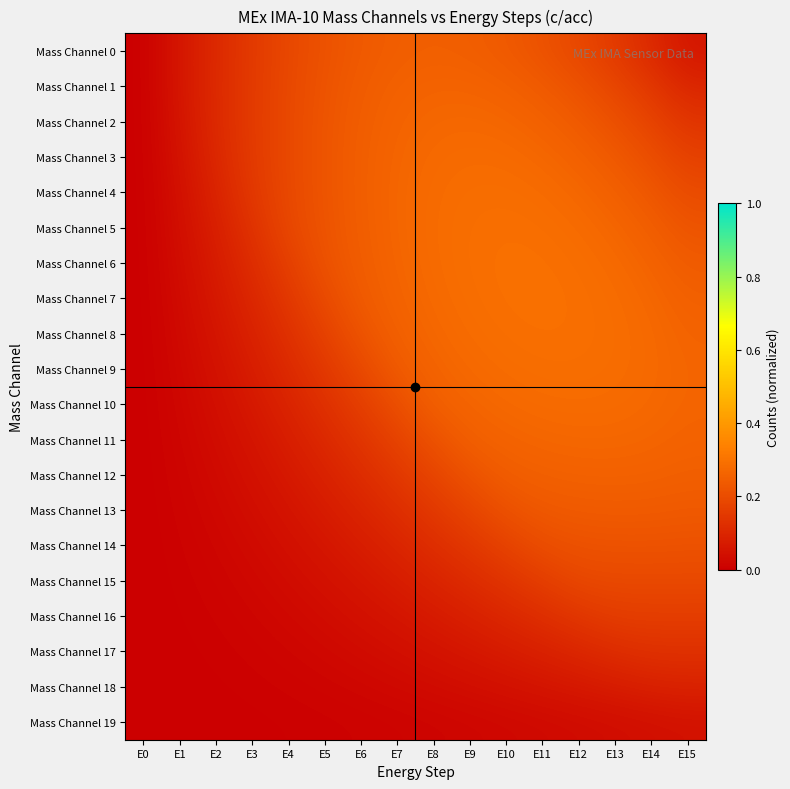

Reading right to left, what are all the values shown in this chart?

Mass Channel 0: E15=0.1	E14=0.1	E13=0.2	E12=0.2	E11=0.2	E10=0.2	E9=0.2	E8=0.2	E7=0.2	E6=0.2	E5=0.2	E4=0.2	E3=0.2	E2=0.1	E1=0.1	E0=0.0
Mass Channel 1: E15=0.1	E14=0.1	E13=0.2	E12=0.2	E11=0.2	E10=0.3	E9=0.3	E8=0.3	E7=0.3	E6=0.2	E5=0.2	E4=0.2	E3=0.2	E2=0.1	E1=0.1	E0=0.0
Mass Channel 2: E15=0.1	E14=0.2	E13=0.2	E12=0.2	E11=0.3	E10=0.3	E9=0.3	E8=0.3	E7=0.3	E6=0.2	E5=0.2	E4=0.2	E3=0.2	E2=0.1	E1=0.1	E0=0.0
Mass Channel 3: E15=0.2	E14=0.2	E13=0.2	E12=0.3	E11=0.3	E10=0.3	E9=0.3	E8=0.3	E7=0.3	E6=0.2	E5=0.2	E4=0.2	E3=0.2	E2=0.1	E1=0.0	E0=0.0
Mass Channel 4: E15=0.2	E14=0.2	E13=0.3	E12=0.3	E11=0.3	E10=0.3	E9=0.3	E8=0.3	E7=0.3	E6=0.2	E5=0.2	E4=0.2	E3=0.1	E2=0.1	E1=0.0	E0=0.0
Mass Channel 5: E15=0.2	E14=0.2	E13=0.3	E12=0.3	E11=0.3	E10=0.3	E9=0.3	E8=0.3	E7=0.3	E6=0.2	E5=0.2	E4=0.2	E3=0.1	E2=0.1	E1=0.0	E0=0.0
Mass Channel 6: E15=0.2	E14=0.3	E13=0.3	E12=0.3	E11=0.3	E10=0.3	E9=0.3	E8=0.3	E7=0.3	E6=0.2	E5=0.2	E4=0.2	E3=0.1	E2=0.1	E1=0.0	E0=0.0
Mass Channel 7: E15=0.3	E14=0.3	E13=0.3	E12=0.3	E11=0.3	E10=0.3	E9=0.3	E8=0.3	E7=0.3	E6=0.2	E5=0.2	E4=0.1	E3=0.1	E2=0.1	E1=0.0	E0=0.0
Mass Channel 8: E15=0.3	E14=0.3	E13=0.3	E12=0.3	E11=0.3	E10=0.3	E9=0.3	E8=0.3	E7=0.3	E6=0.2	E5=0.2	E4=0.1	E3=0.1	E2=0.1	E1=0.0	E0=0.0
Mass Channel 9: E15=0.3	E14=0.3	E13=0.3	E12=0.3	E11=0.3	E10=0.3	E9=0.3	E8=0.3	E7=0.2	E6=0.2	E5=0.1	E4=0.1	E3=0.1	E2=0.0	E1=0.0	E0=0.0
Mass Channel 10: E15=0.3	E14=0.3	E13=0.3	E12=0.3	E11=0.3	E10=0.3	E9=0.3	E8=0.2	E7=0.2	E6=0.2	E5=0.1	E4=0.1	E3=0.1	E2=0.0	E1=0.0	E0=0.0
Mass Channel 11: E15=0.3	E14=0.3	E13=0.3	E12=0.3	E11=0.3	E10=0.3	E9=0.2	E8=0.2	E7=0.2	E6=0.1	E5=0.1	E4=0.1	E3=0.1	E2=0.0	E1=0.0	E0=0.0
Mass Channel 12: E15=0.2	E14=0.3	E13=0.3	E12=0.3	E11=0.3	E10=0.2	E9=0.2	E8=0.2	E7=0.1	E6=0.1	E5=0.1	E4=0.1	E3=0.0	E2=0.0	E1=0.0	E0=0.0
Mass Channel 13: E15=0.2	E14=0.2	E13=0.2	E12=0.2	E11=0.2	E10=0.2	E9=0.2	E8=0.1	E7=0.1	E6=0.1	E5=0.1	E4=0.1	E3=0.0	E2=0.0	E1=0.0	E0=0.0
Mass Channel 14: E15=0.2	E14=0.2	E13=0.2	E12=0.2	E11=0.2	E10=0.2	E9=0.1	E8=0.1	E7=0.1	E6=0.1	E5=0.1	E4=0.0	E3=0.0	E2=0.0	E1=0.0	E0=0.0
Mass Channel 15: E15=0.2	E14=0.2	E13=0.2	E12=0.2	E11=0.2	E10=0.1	E9=0.1	E8=0.1	E7=0.1	E6=0.1	E5=0.0	E4=0.0	E3=0.0	E2=0.0	E1=0.0	E0=0.0
Mass Channel 16: E15=0.2	E14=0.2	E13=0.2	E12=0.1	E11=0.1	E10=0.1	E9=0.1	E8=0.1	E7=0.1	E6=0.0	E5=0.0	E4=0.0	E3=0.0	E2=0.0	E1=0.0	E0=0.0
Mass Channel 17: E15=0.1	E14=0.1	E13=0.1	E12=0.1	E11=0.1	E10=0.1	E9=0.1	E8=0.0	E7=0.0	E6=0.0	E5=0.0	E4=0.0	E3=0.0	E2=0.0	E1=0.0	E0=0.0
Mass Channel 18: E15=0.1	E14=0.1	E13=0.1	E12=0.1	E11=0.1	E10=0.0	E9=0.0	E8=0.0	E7=0.0	E6=0.0	E5=0.0	E4=0.0	E3=0.0	E2=0.0	E1=0.0	E0=0.0
Mass Channel 19: E15=0.0	E14=0.0	E13=0.0	E12=0.0	E11=0.0	E10=0.0	E9=0.0	E8=0.0	E7=0.0	E6=0.0	E5=0.0	E4=0.0	E3=0.0	E2=0.0	E1=0.0	E0=0.0